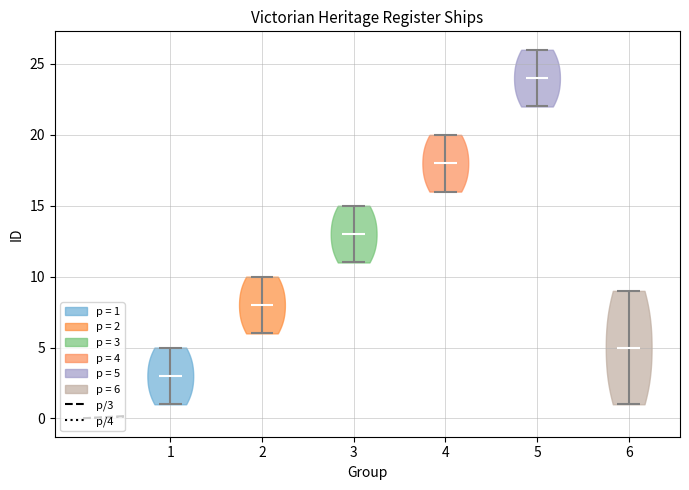

What is the lowest point the violin at x = 1 reaches on the y-axis? The values are not printed on the chart, so give them approximately, as read against the axis.

1